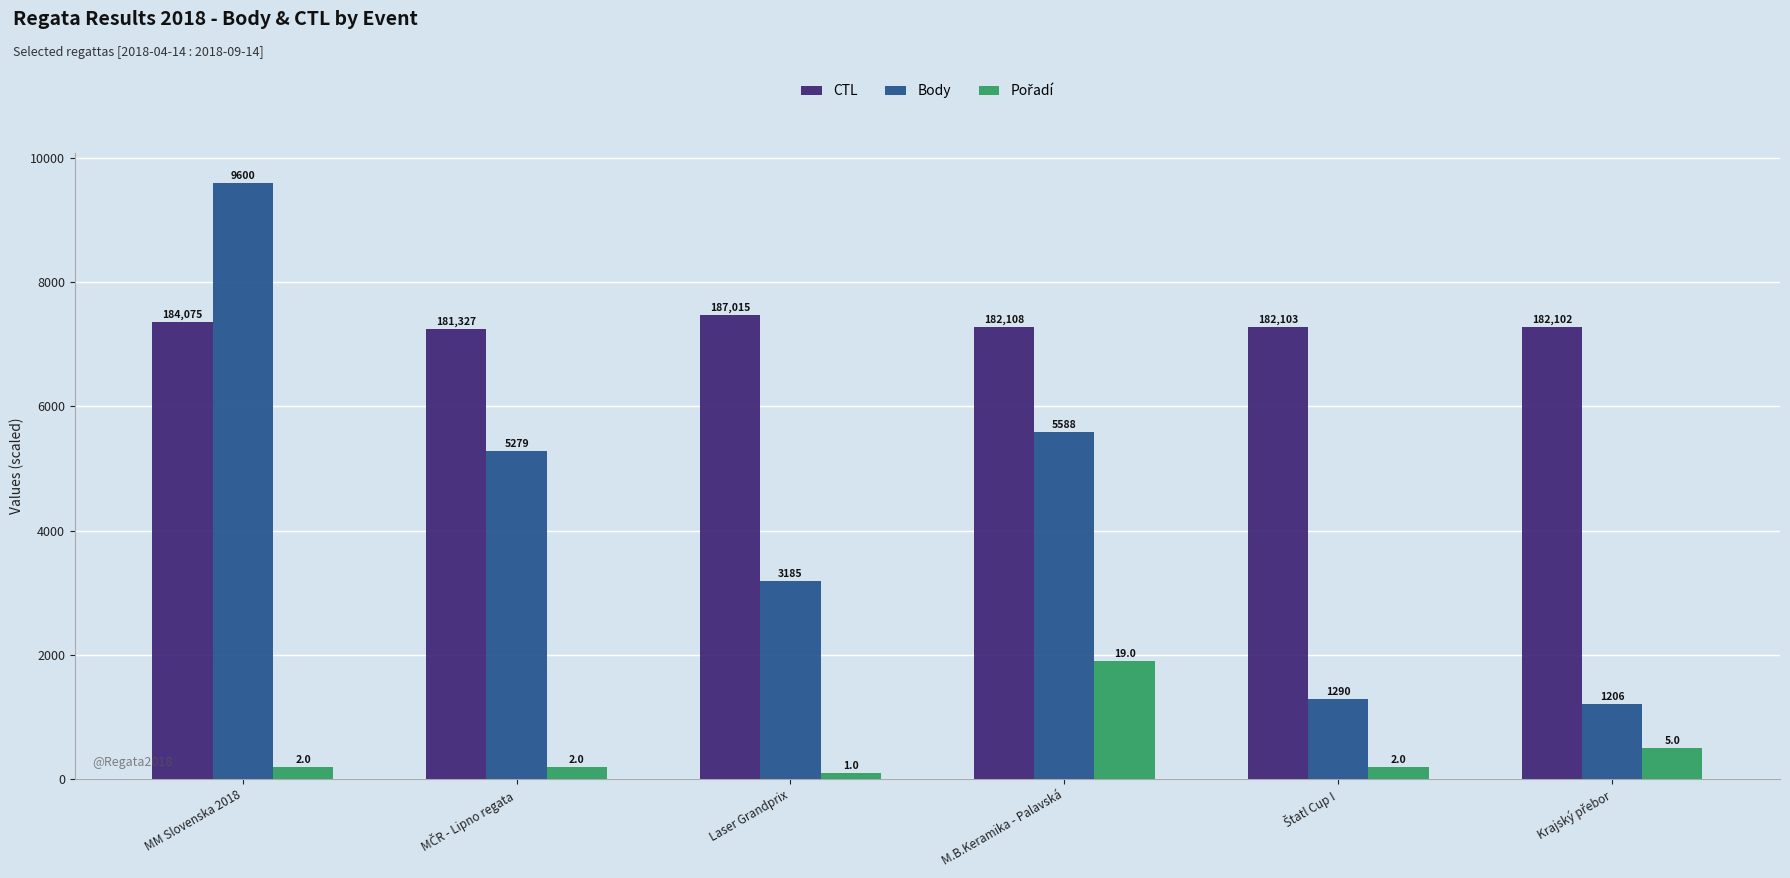

What is the minimum value shown in the chart?

100.0